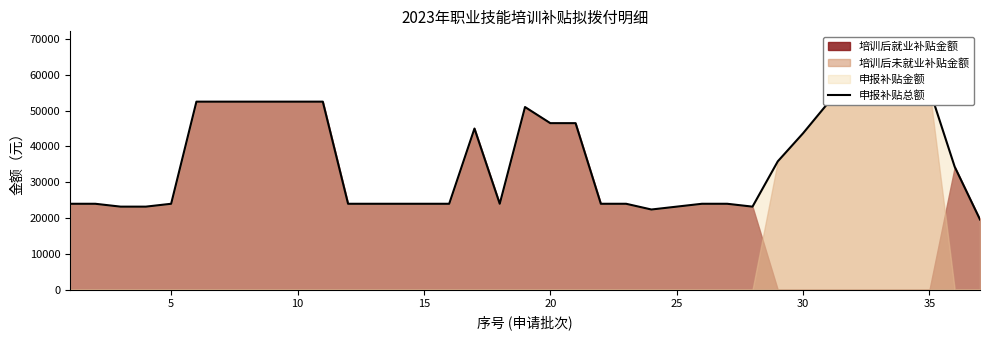

How many data points are above 24000?

18